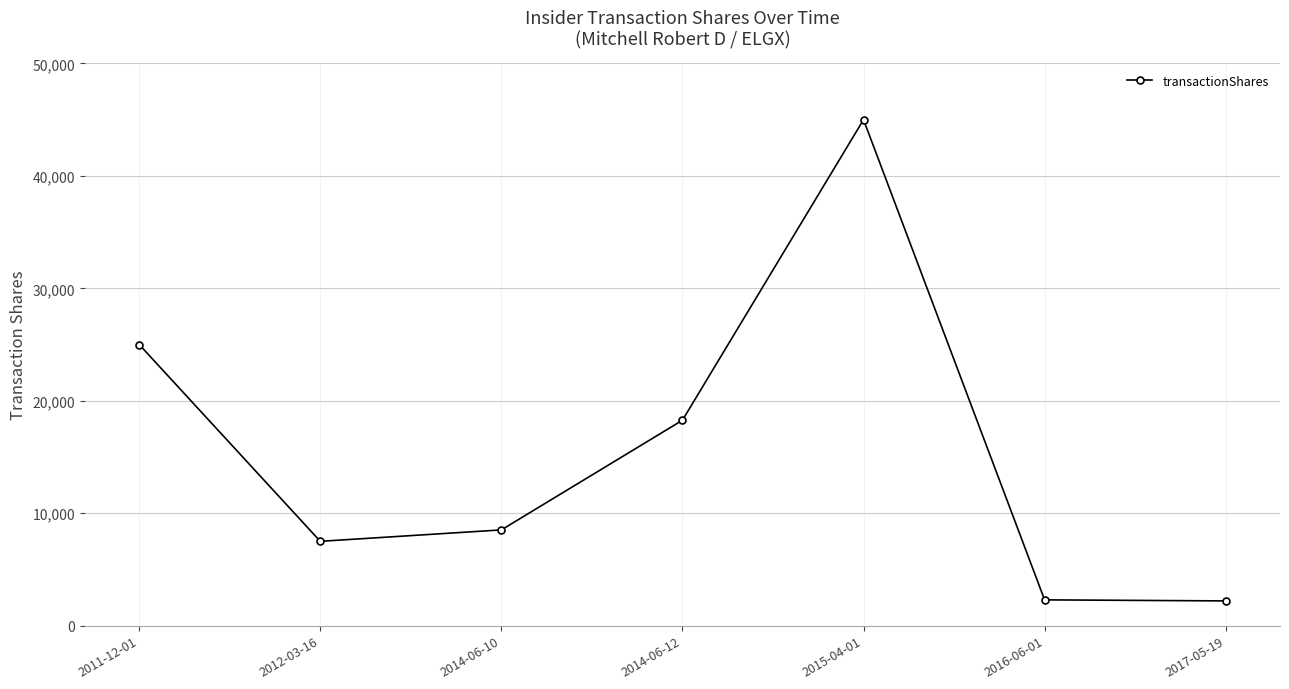

What is the value of the 4th point from the left?

18271